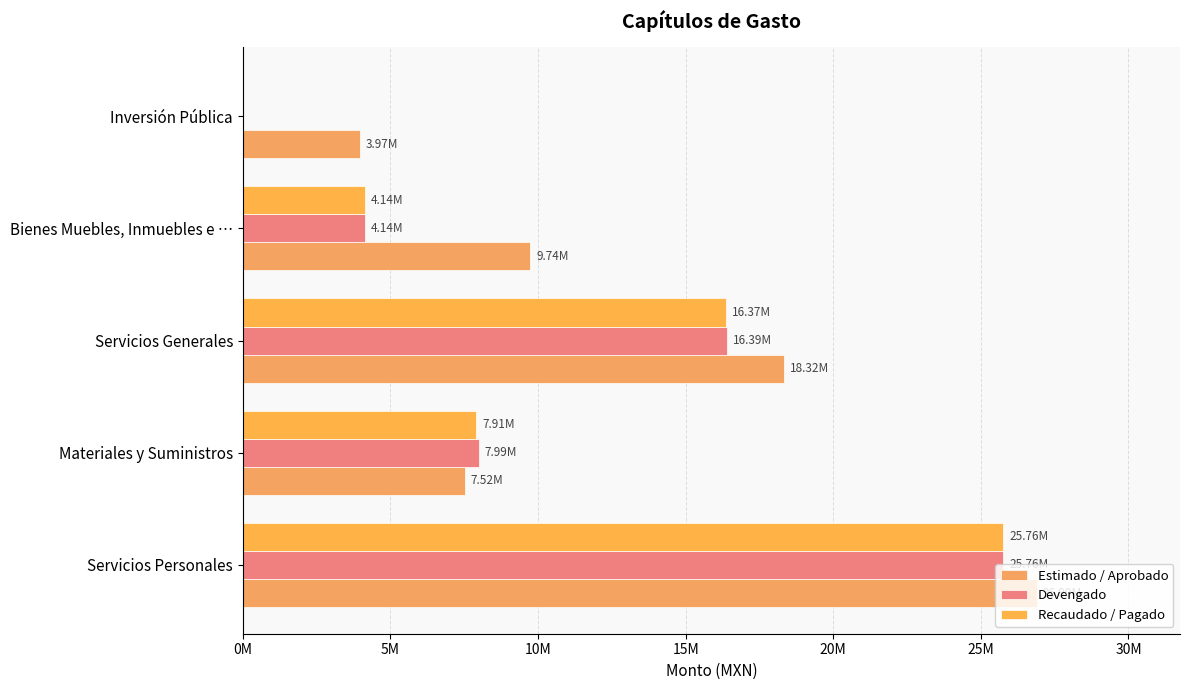

Does the chart contain stacked bars?

No